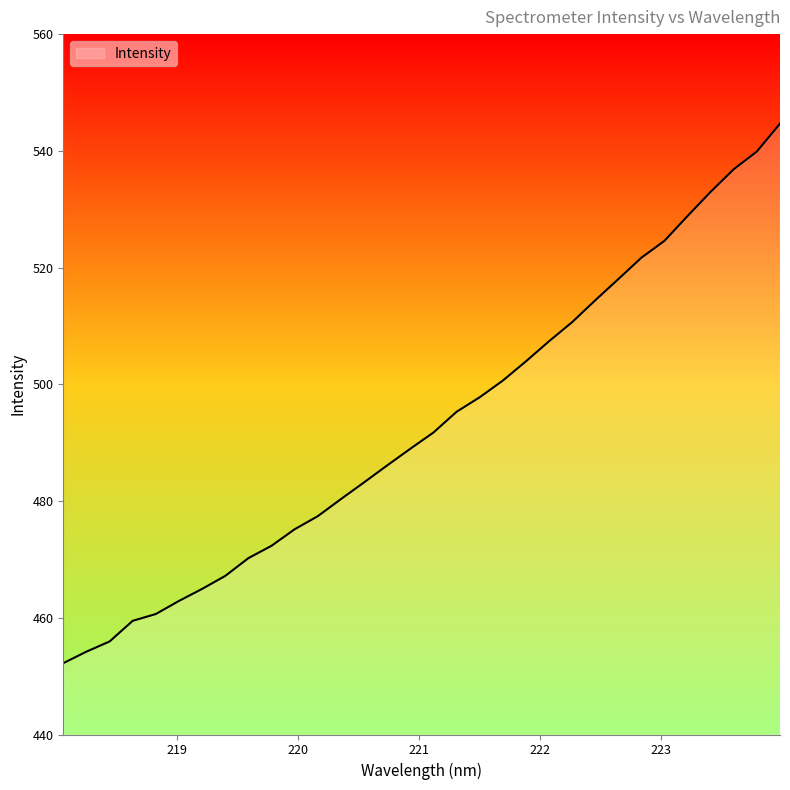

What is the difference between the maximum and minimum values?

92.4